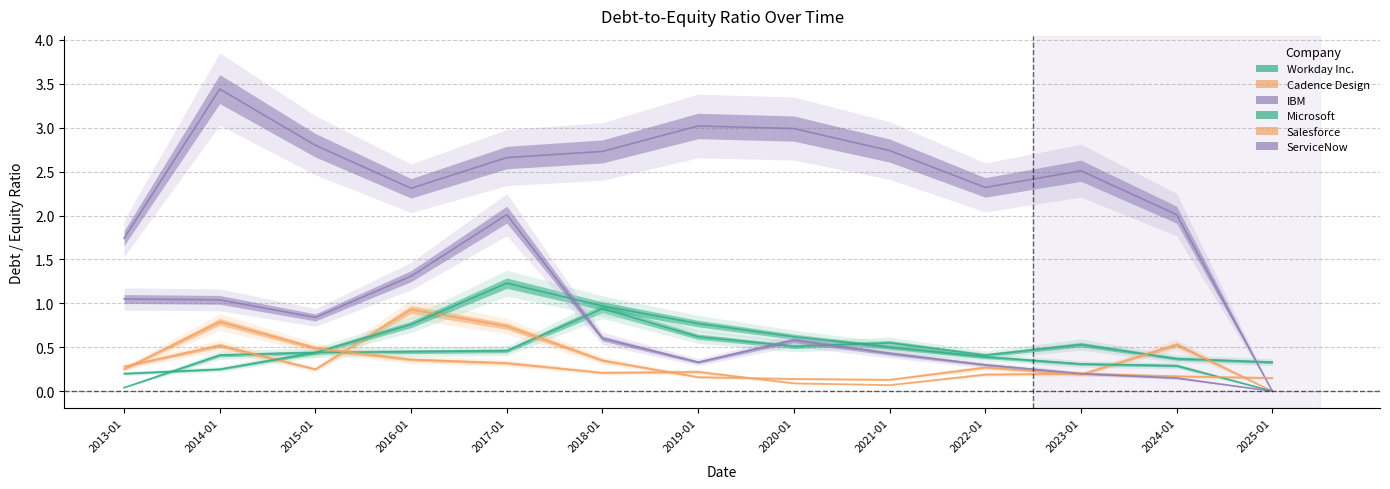

Which series ends up on top after the final intersection of IBM and Workday Inc.?

Workday Inc.